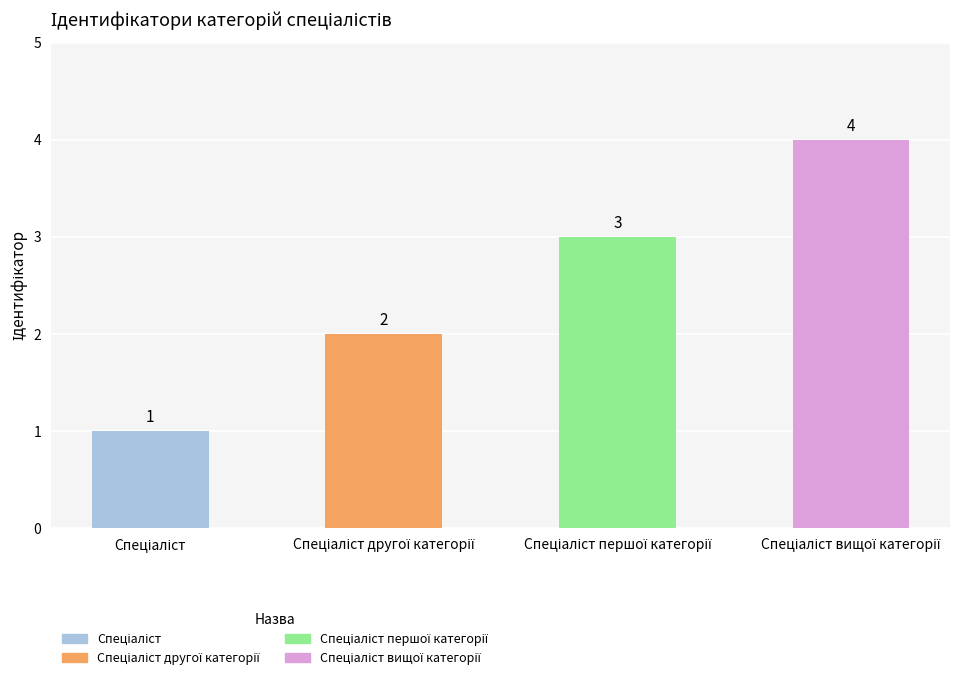

What is the smallest value displayed?

1